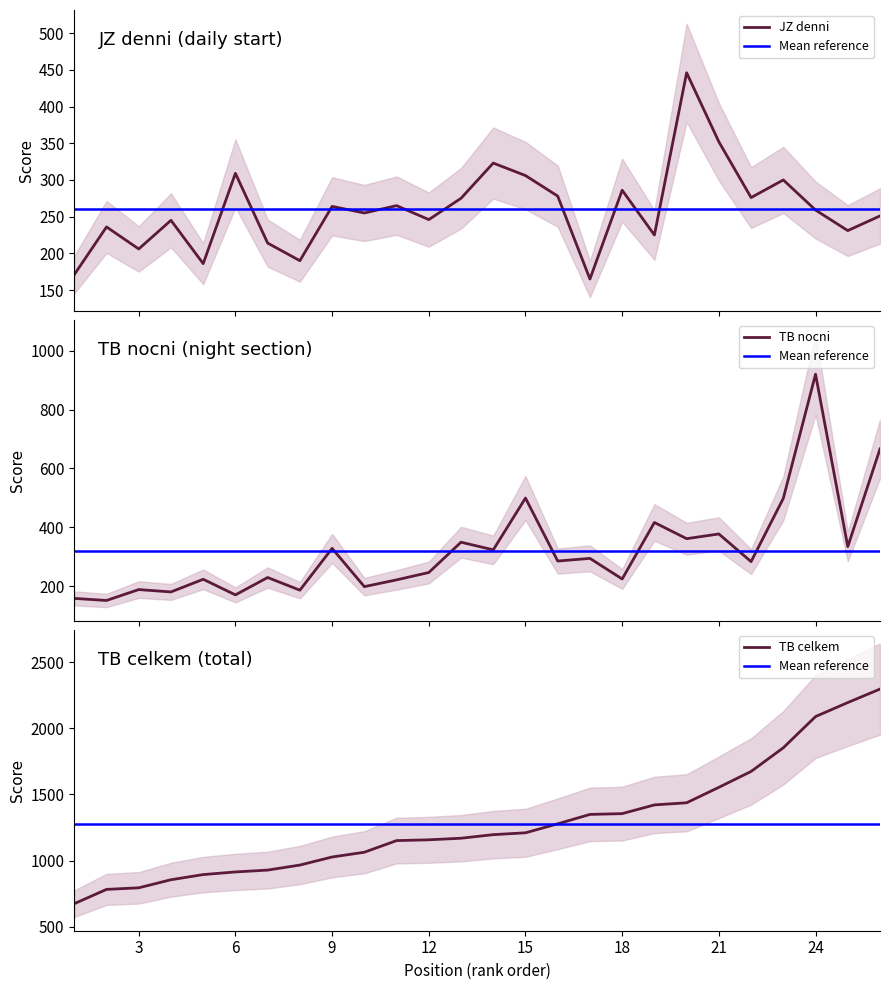

List the labels in order of TB celkem value, largest first.

26, 25, 24, 23, 22, 21, 20, 19, 18, 17, 16, 15, 14, 13, 12, 11, 10, 9, 8, 7, 6, 5, 4, 3, 2, 1